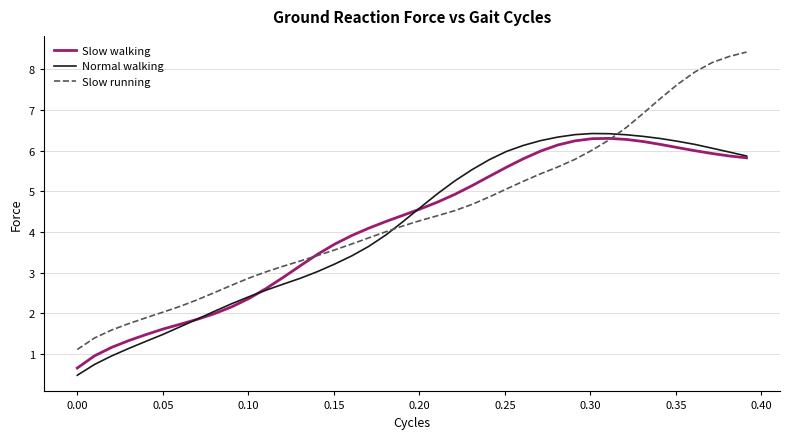

What is the greatest value displayed?

8.4